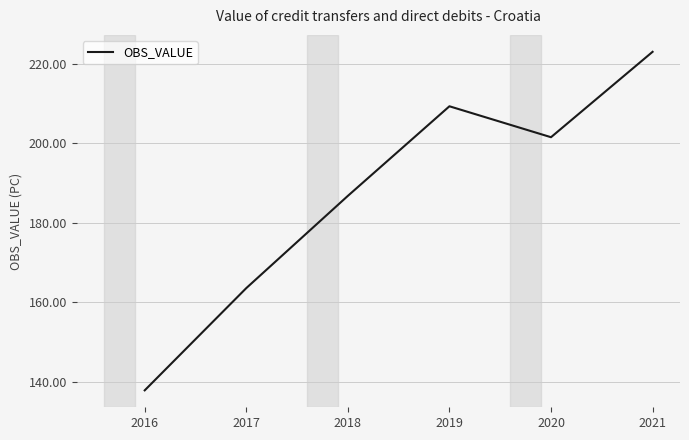

What is the minimum value shown in the chart?

137.8